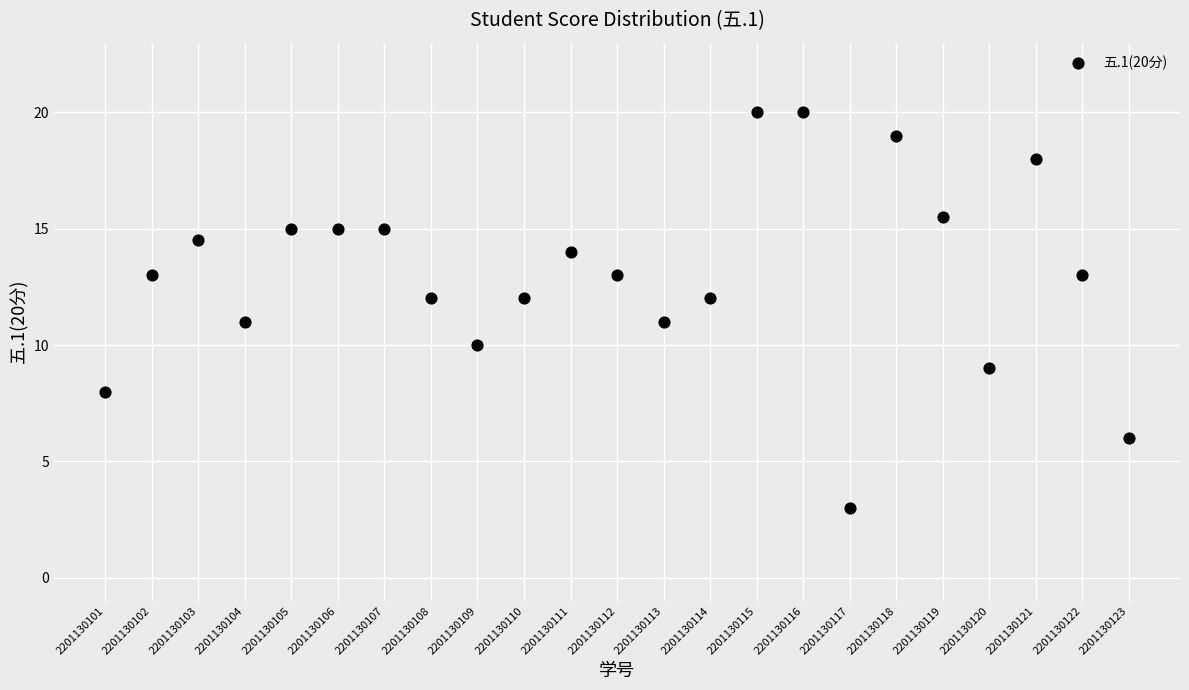

What is the range of Y values (max minus min)?

17.0